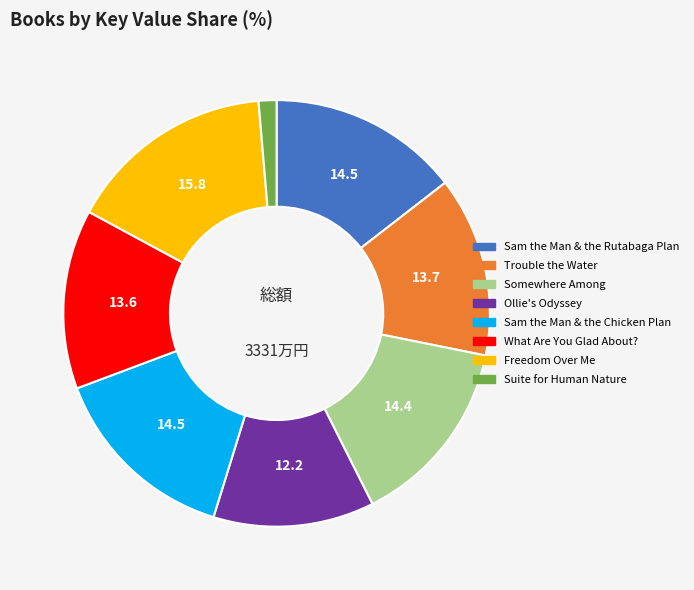

Does Somewhere Among account for over 50% of the chart?

No